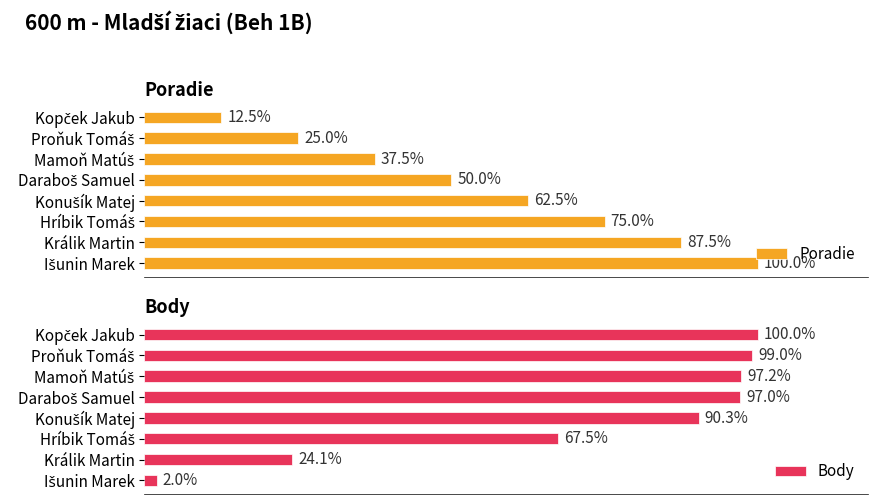

Is the value of Body at Mamoň Matúš greater than the value of Poradie at Daraboš Samuel?

Yes